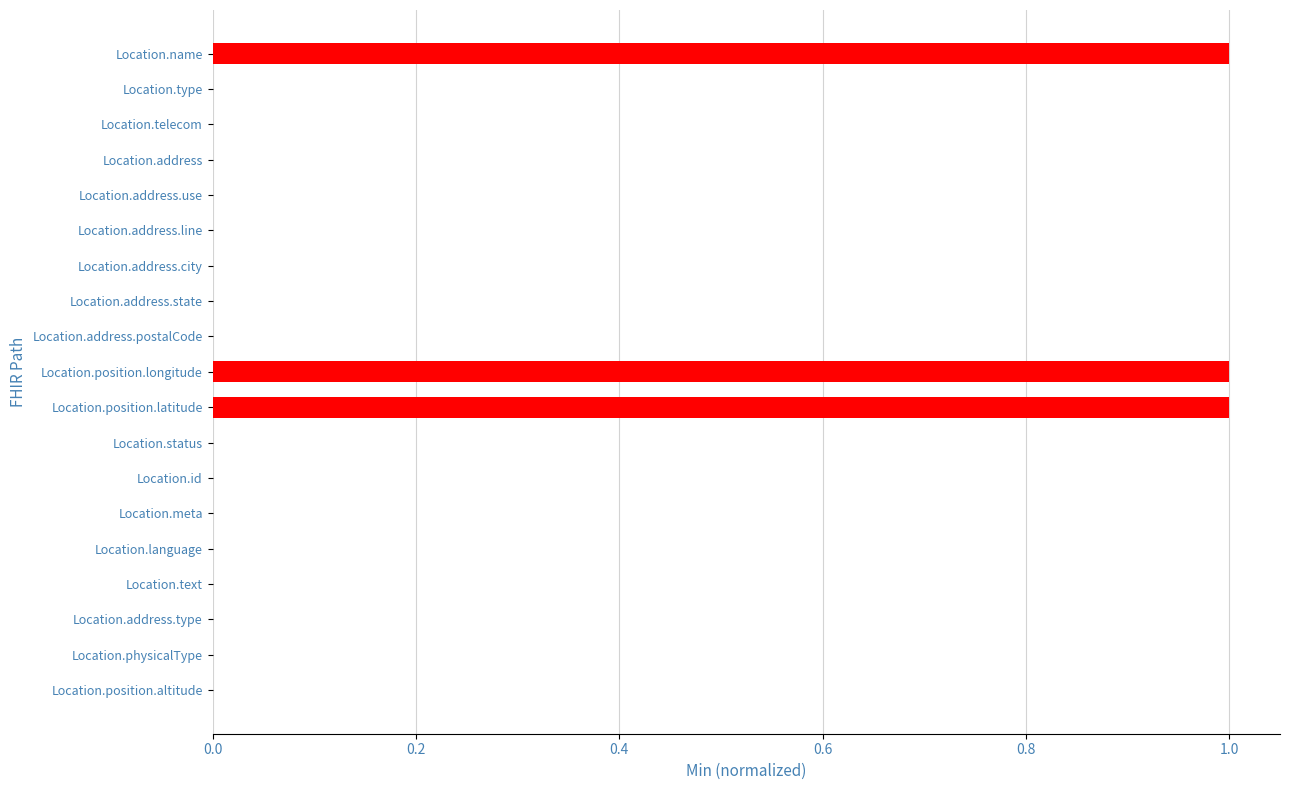

Reading top to bottom, transcribe all the data shown in this chart.

Location.name=1	Location.type=0	Location.telecom=0	Location.address=0	Location.address.use=0	Location.address.line=0	Location.address.city=0	Location.address.state=0	Location.address.postalCode=0	Location.position.longitude=1	Location.position.latitude=1	Location.status=0	Location.id=0	Location.meta=0	Location.language=0	Location.text=0	Location.address.type=0	Location.physicalType=0	Location.position.altitude=0